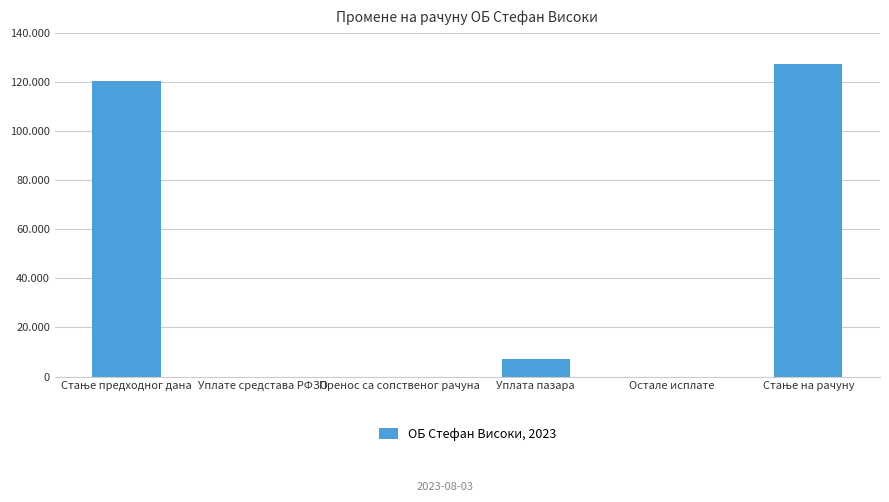

True or false: the data shows 0.0 at Уплате средстава РФЗО.

True